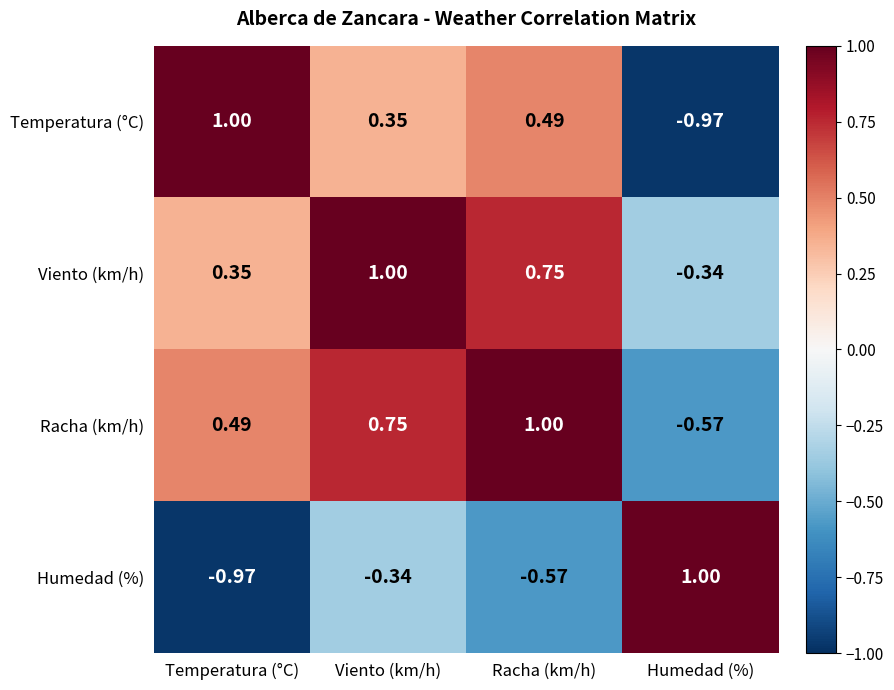

Rank the categories by Viento (km/h) value from lowest to highest.

Humedad (%), Temperatura (°C), Racha (km/h), Viento (km/h)